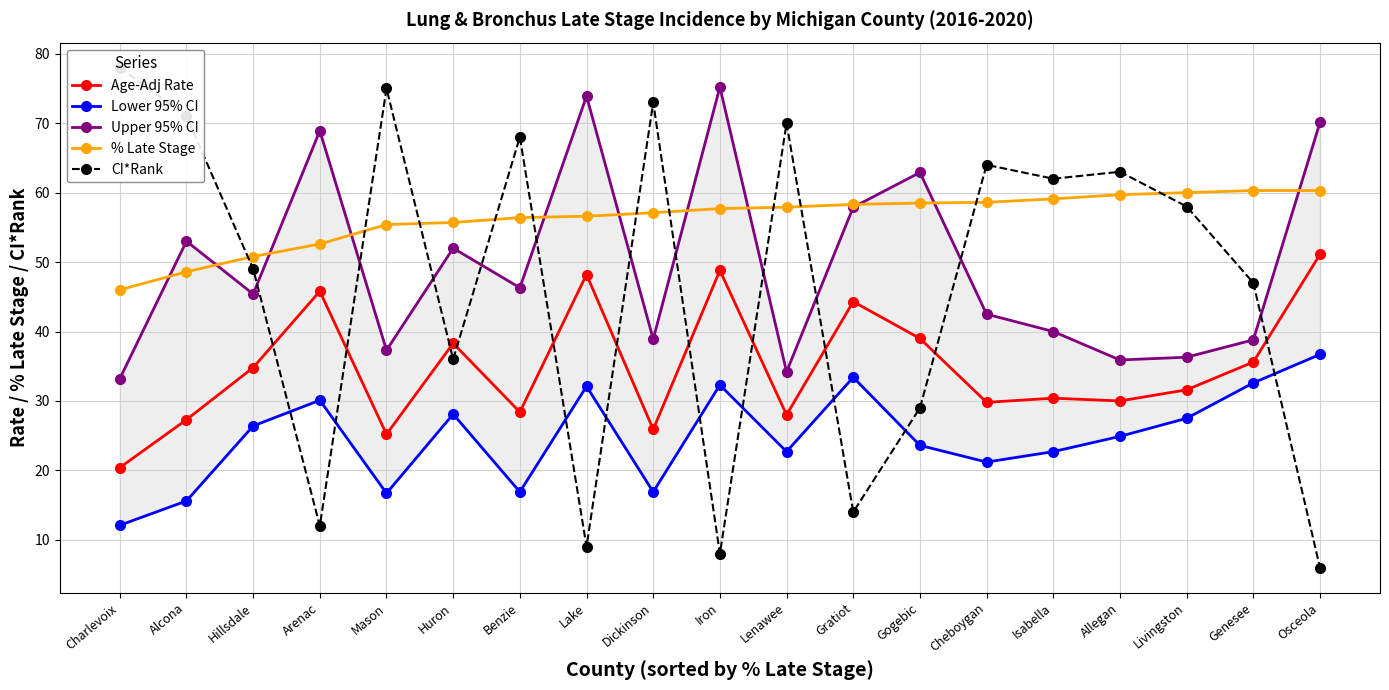

How many series are shown in this chart?

5